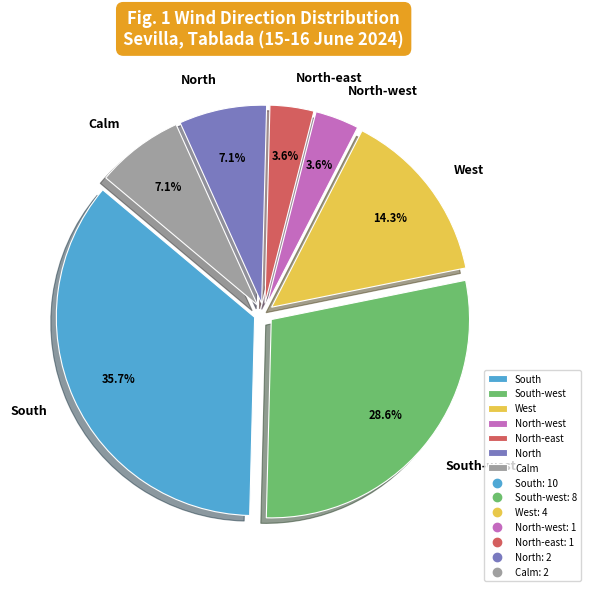

Between South and South-west, which is larger?

South